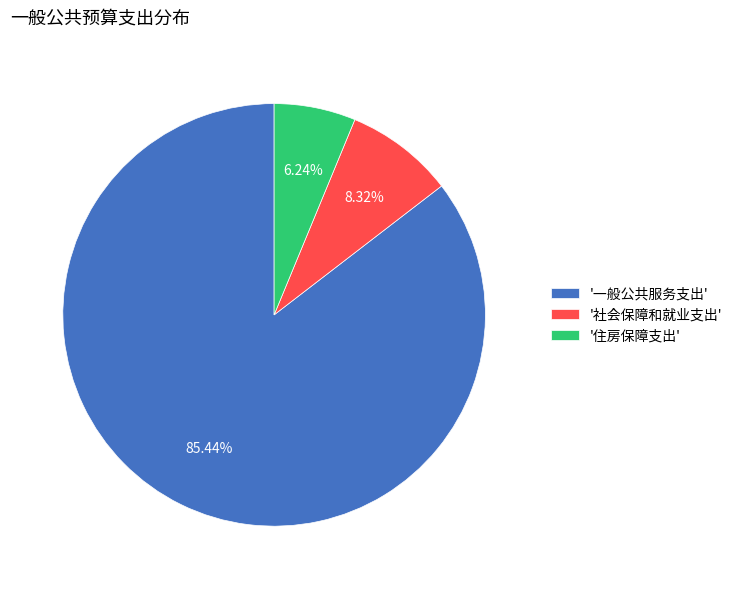

What is the ratio of the value at '社会保障和就业支出' to the value at '住房保障支出'?

1.3